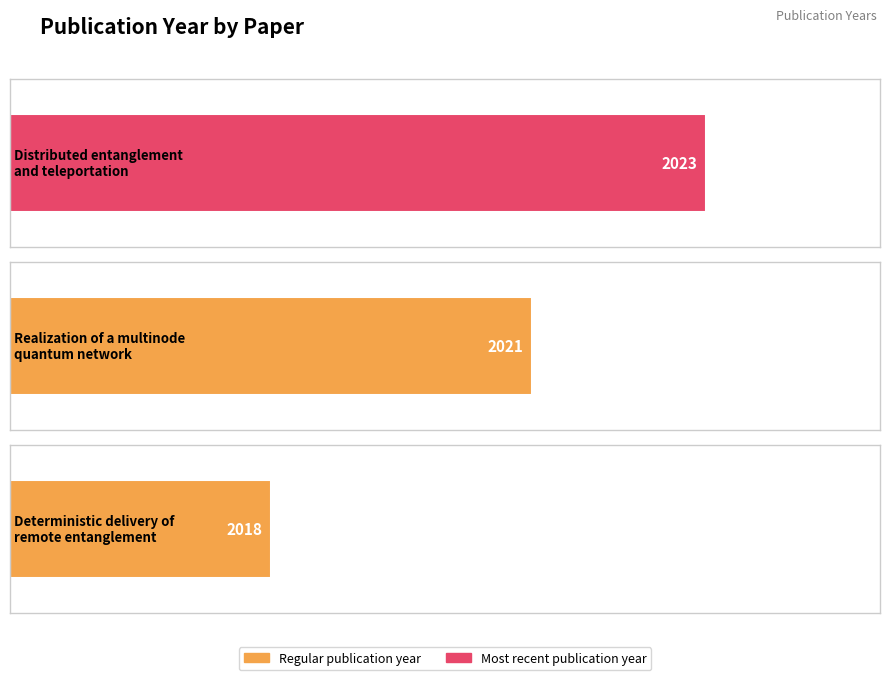

Which has a higher value, Deterministic delivery of remote entanglement or Realization of a multinode quantum network?

Realization of a multinode quantum network